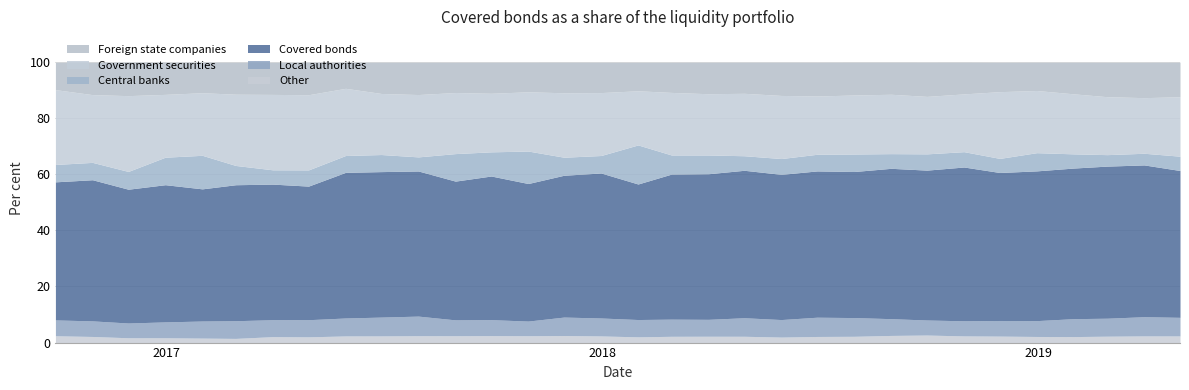

What is the label of the 10th point from the right?

2018-07-31